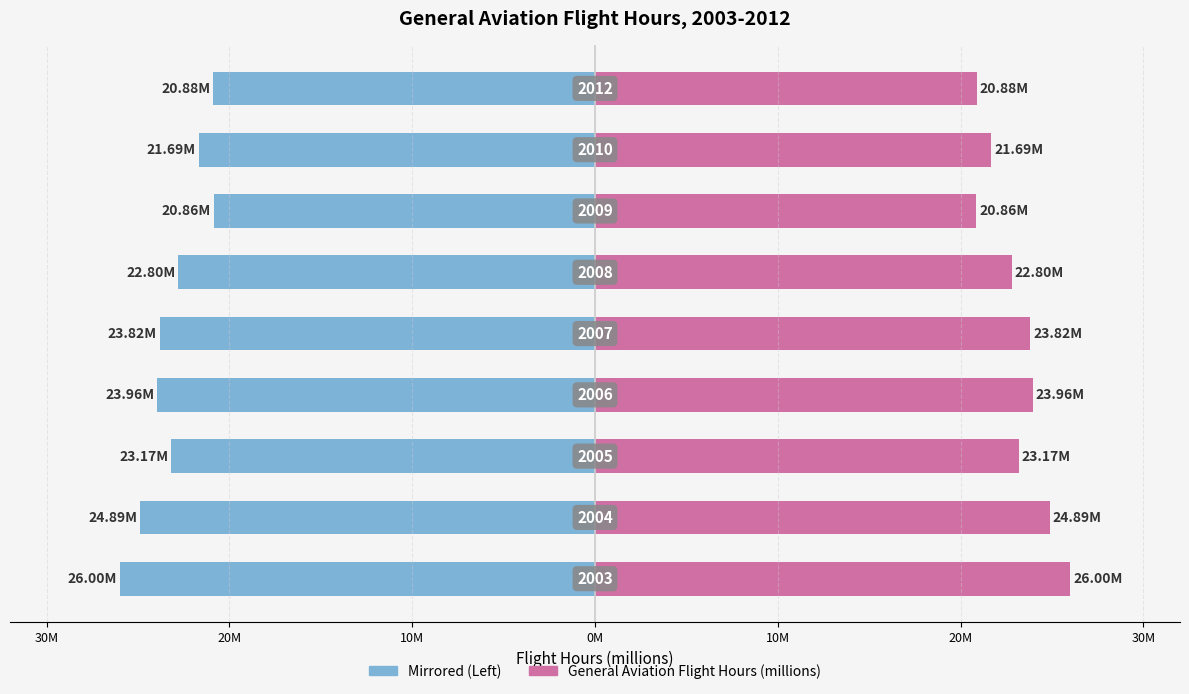

Reading right to left, transcribe all the data shown in this chart.

Left: -20.9	-21.7	-20.9	-22.8	-23.8	-24.0	-23.2	-24.9	-26.0
General Aviation Flight Hours (millions): 20.9	21.7	20.9	22.8	23.8	24.0	23.2	24.9	26.0